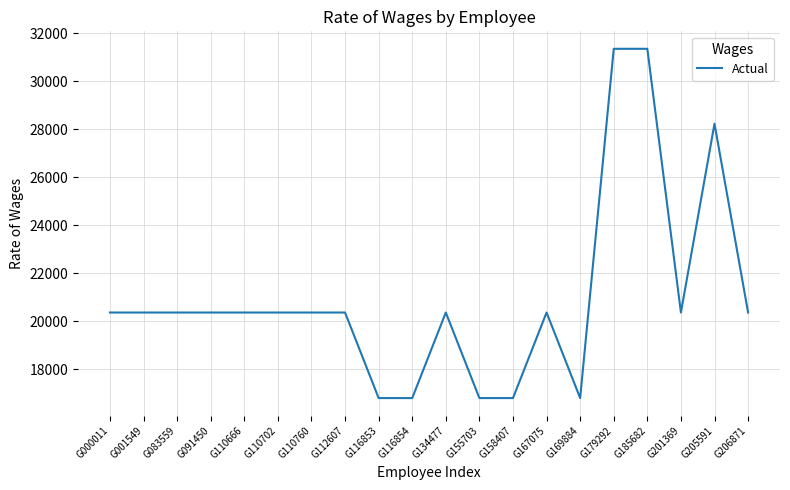

Reading left to right, what are all the values shown in this chart?

20357	20357	20357	20357	20357	20357	20357	20357	16792	16792	20357	16792	16792	20357	16792	31345	31345	20357	28225	20357